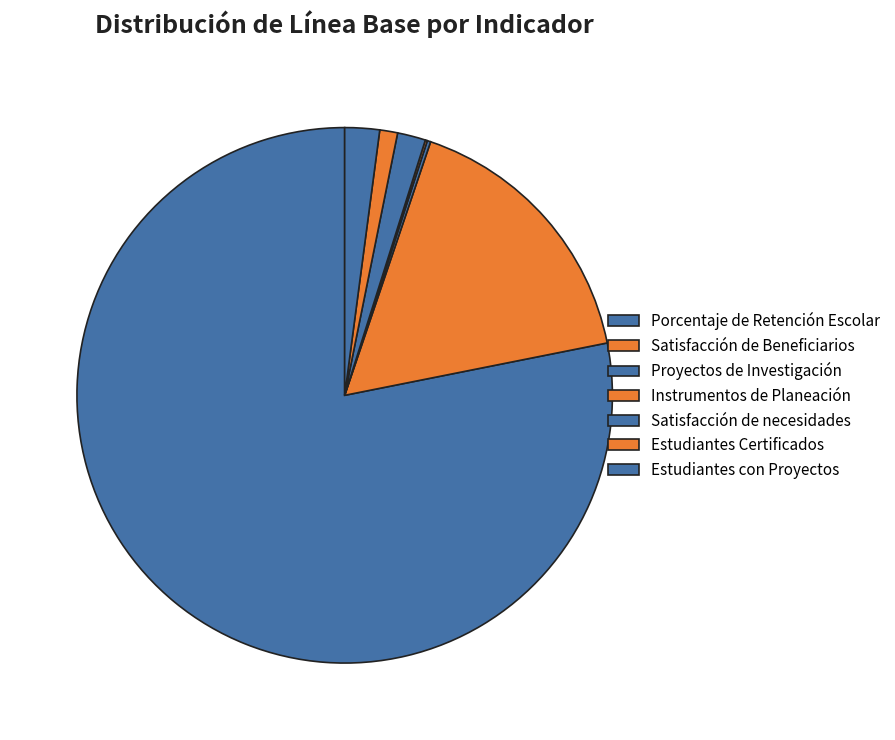

What is the change in value from Proyectos de Investigación to Instrumentos de Planeación?

-4